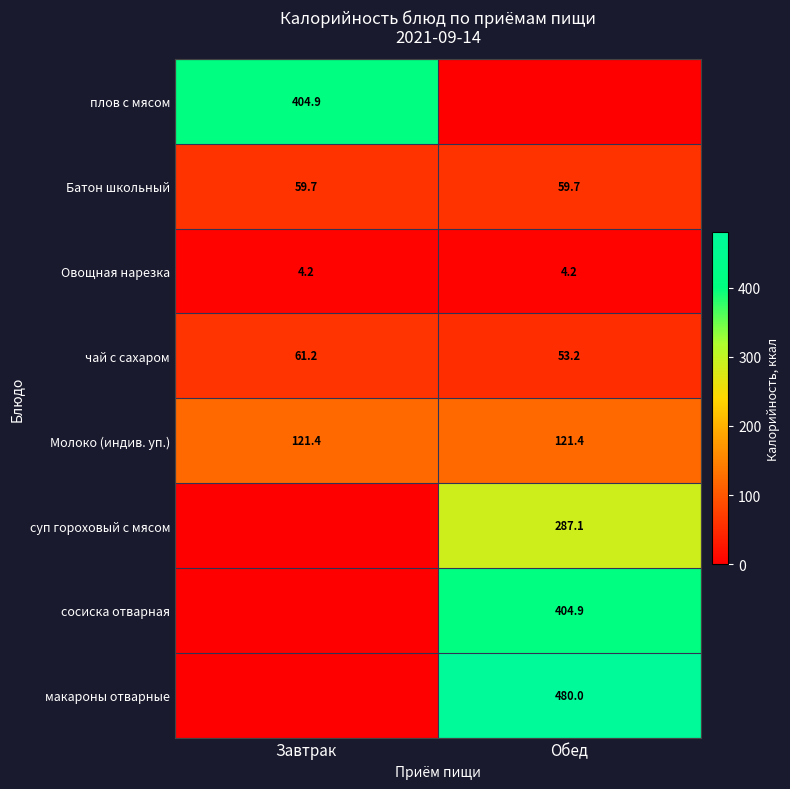

Rank the categories by чай с сахаром value from highest to lowest.

Завтрак, Обед